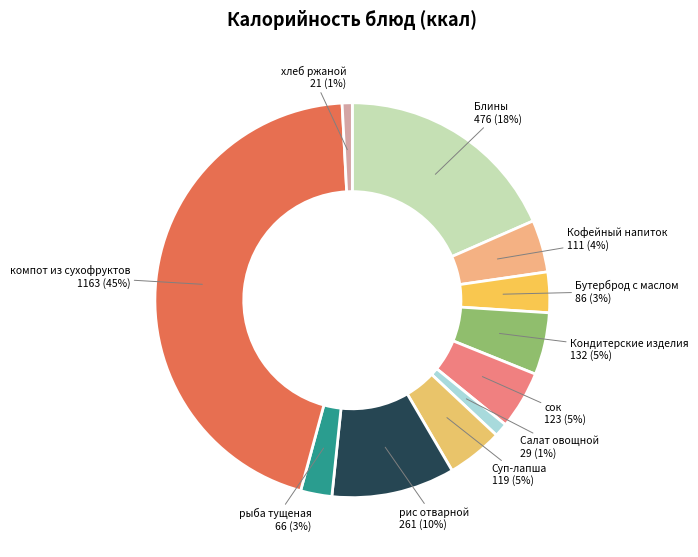

What is the largest slice in the pie chart?

компот из сухофруктов